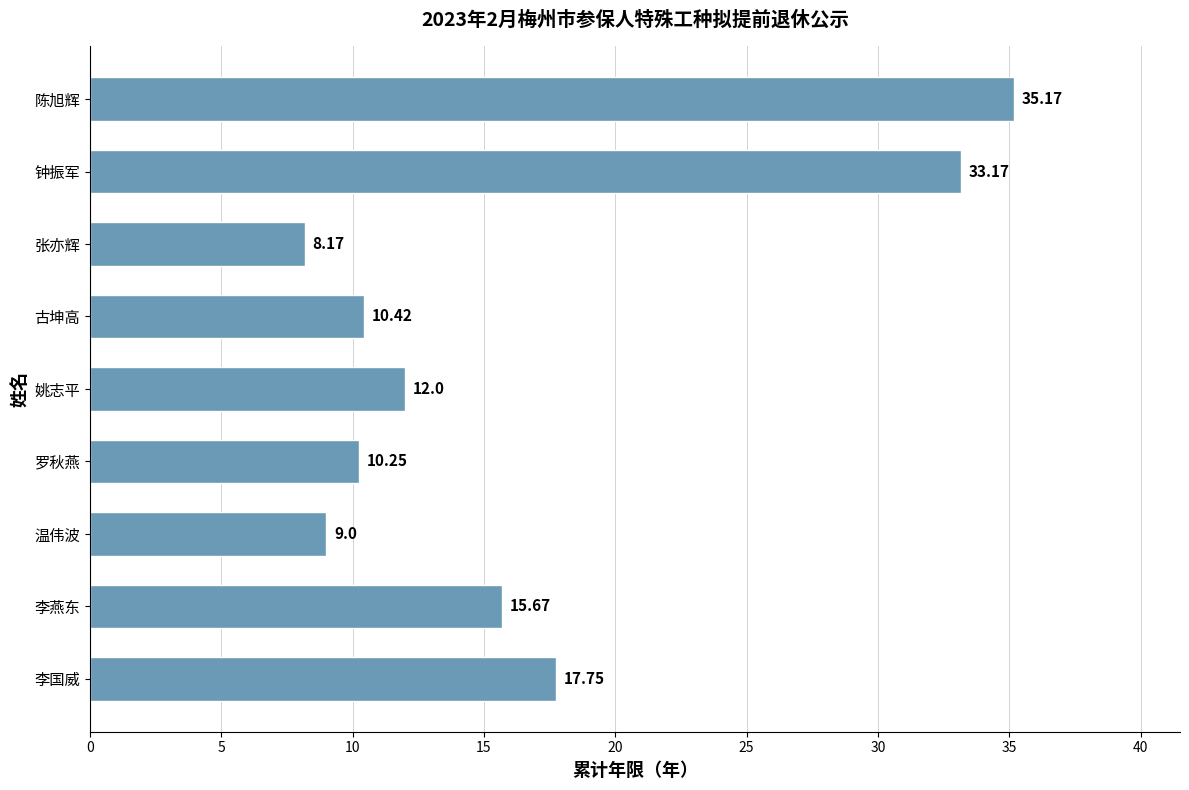

Approximately how many times larger is the value at 李国威 compared to 陈旭辉?

0.5